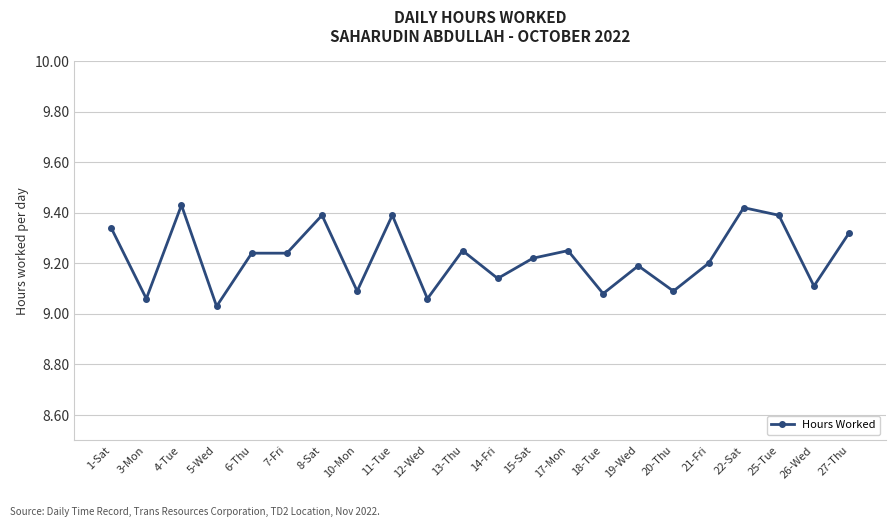

What is the label of the 14th point from the right?

11-Tue